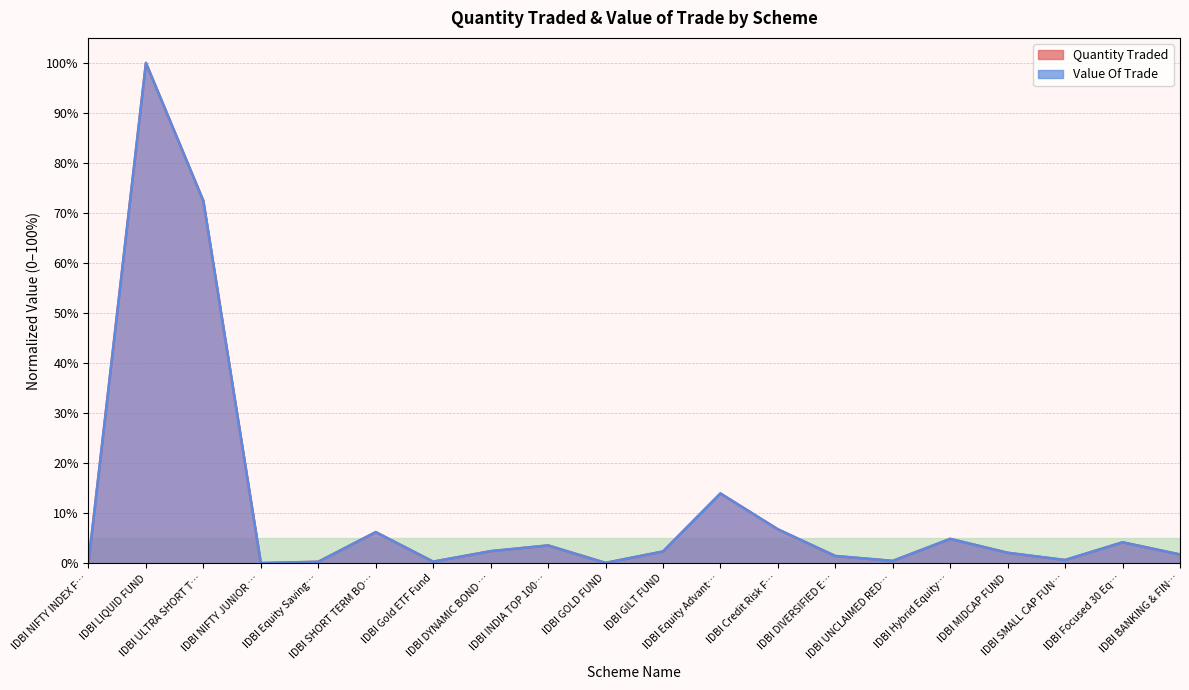

True or false: Quantity Traded and Value Of Trade cross at least once.

True